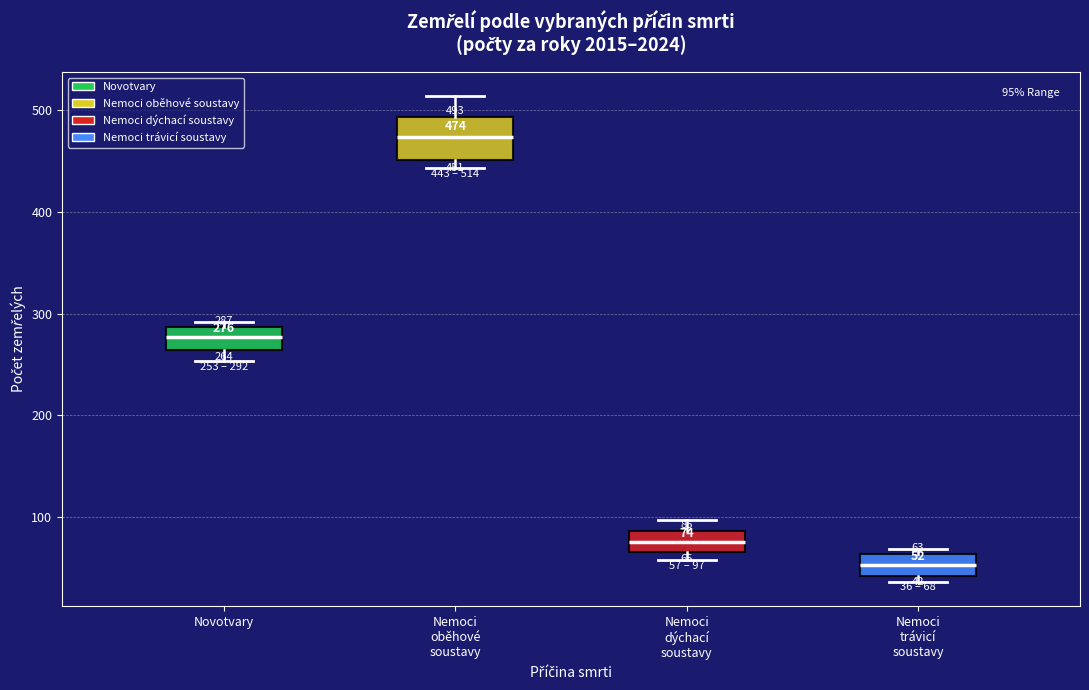

Which box's median line is the lowest?

Nemoci trávicí soustavy